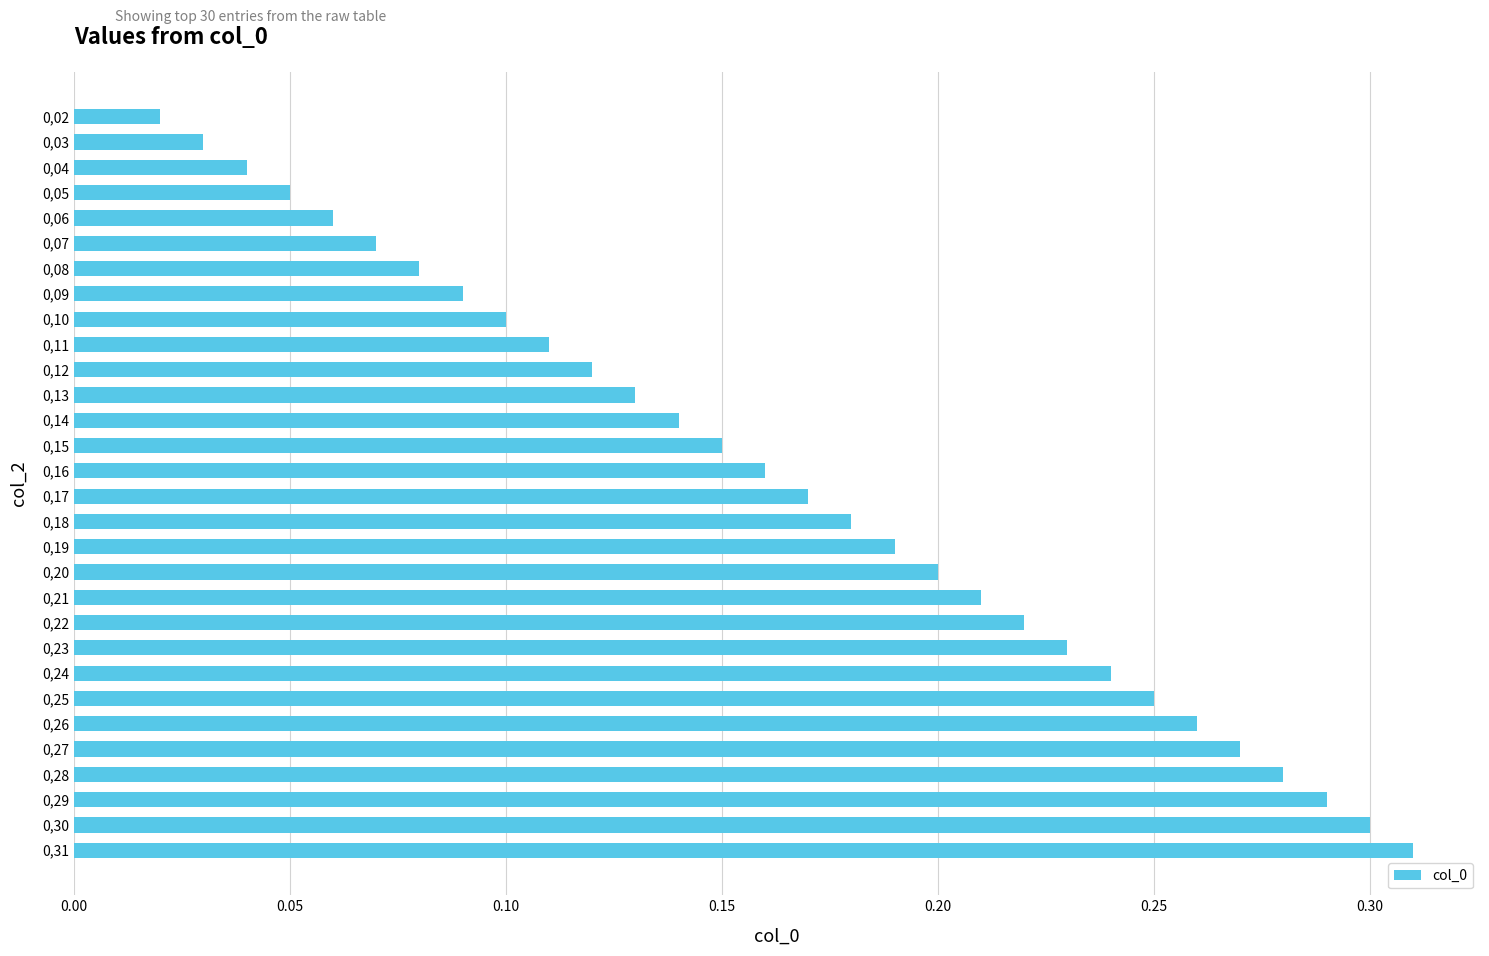

True or false: the data shows 0.2 at 0,18.

True